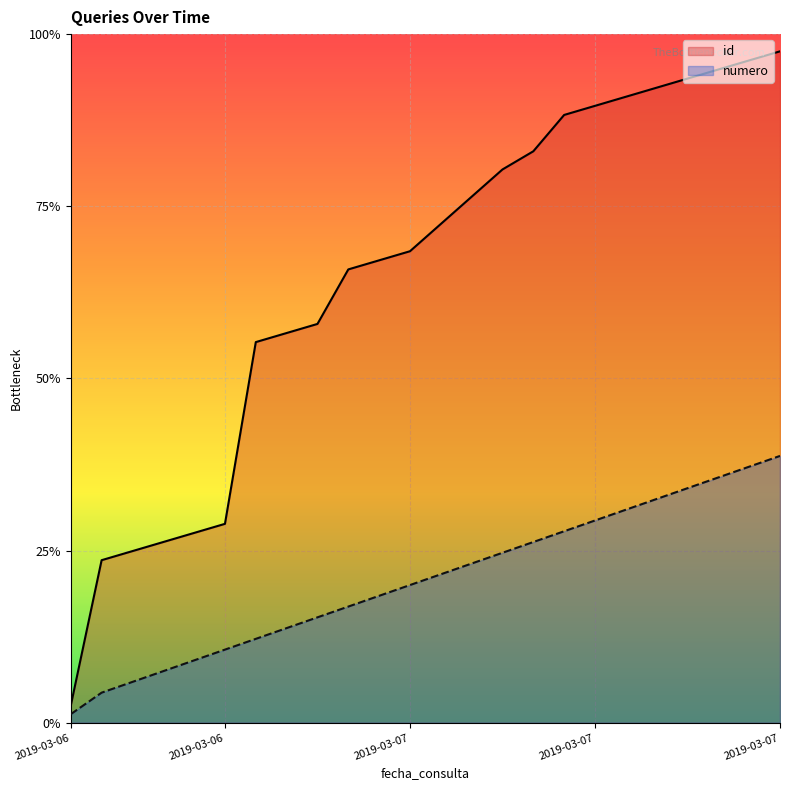

List the series in order of their peak value, lowest first.

numero, id